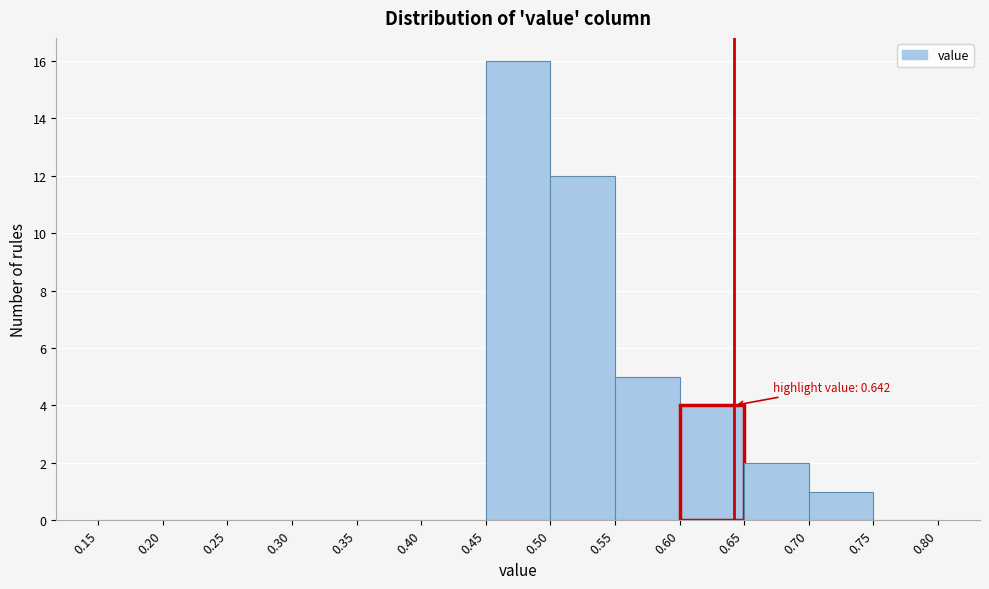

Over which range of the x-axis is the bar tallest?

0.45 to 0.50